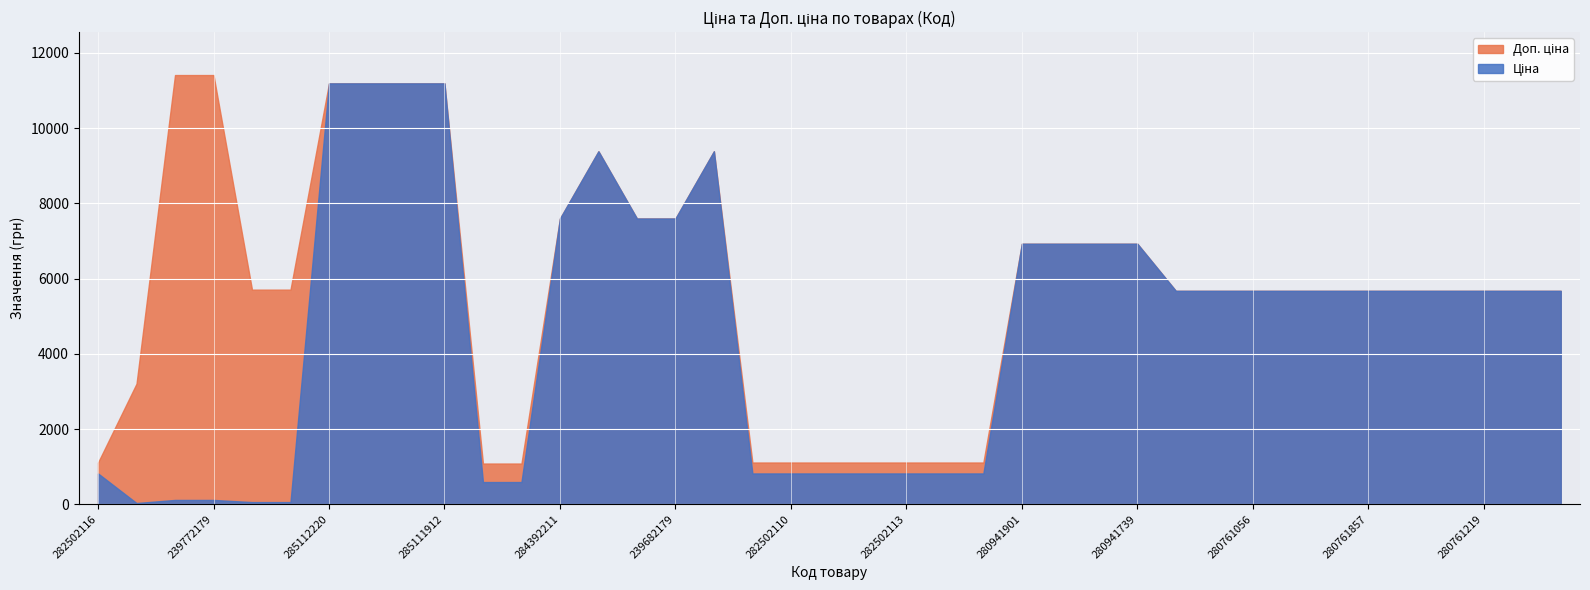

The Ціна series shows 7596.5 at 239682195. True or false?

True